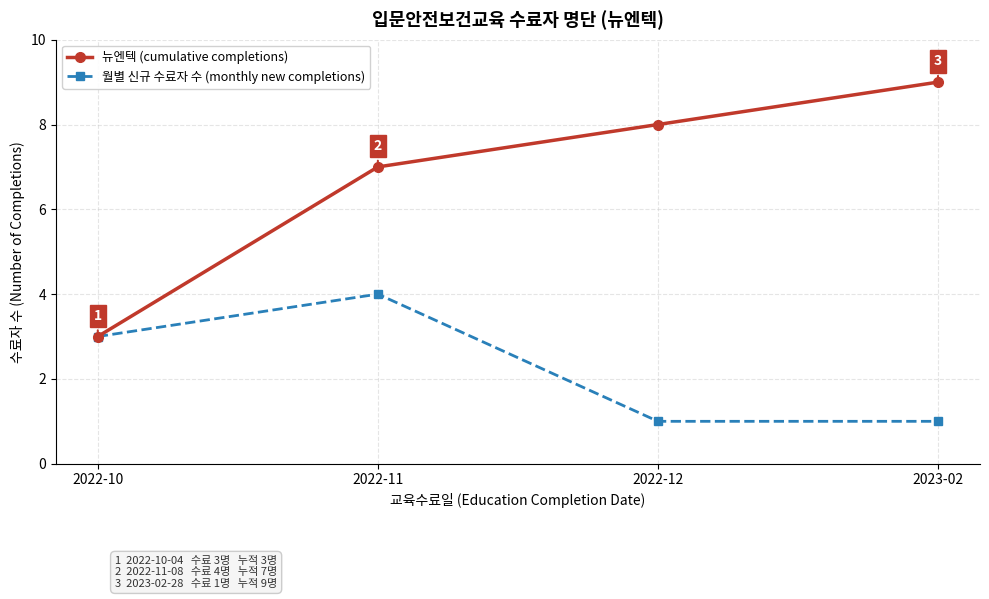

What is the sum of the 월별 신규 수료자 수 (monthly new completions) values at 2022-12 and 2022-10?

4